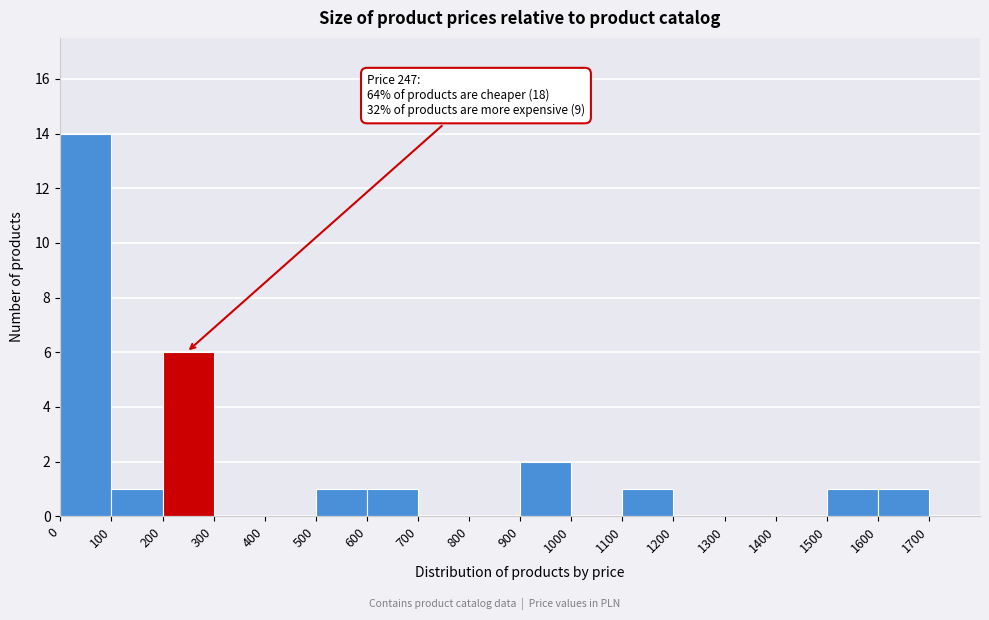

Over which range of the x-axis is the bar tallest?

0 to 100